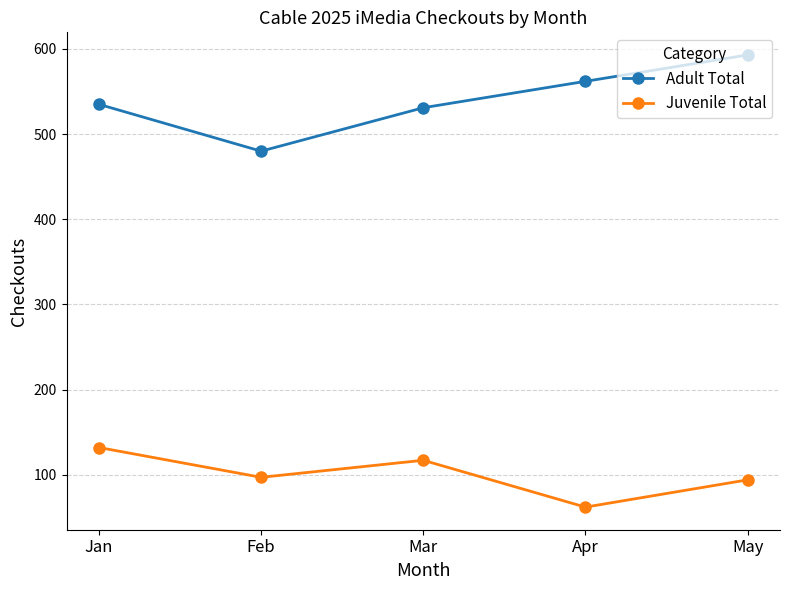

Which category has the lowest value in the Juvenile Total series?

Apr